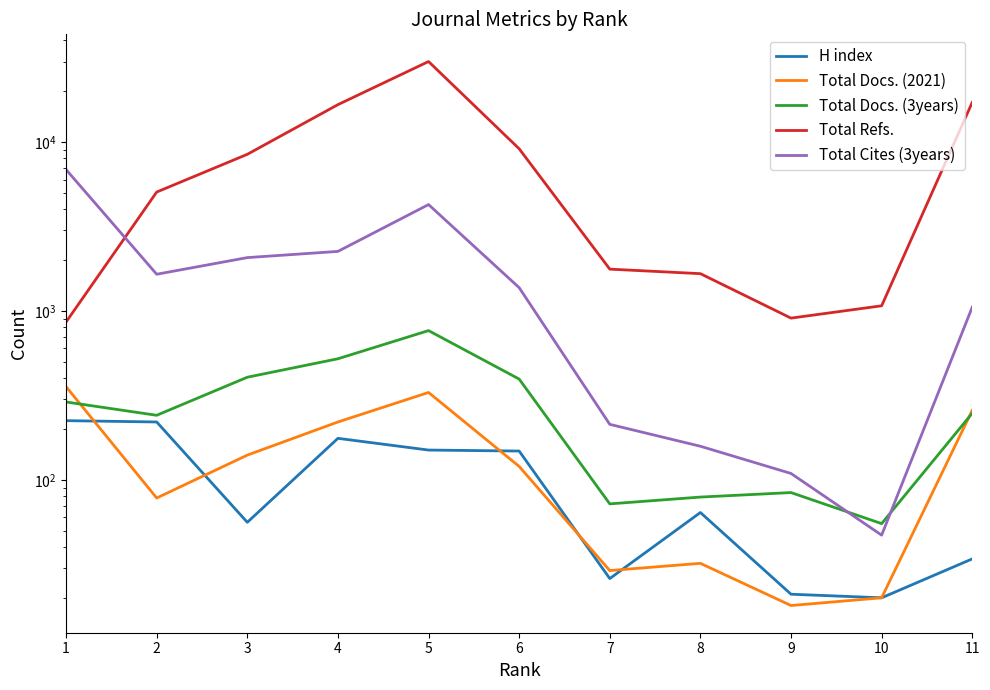

Rank the categories by Total Docs. (3years) value from highest to lowest.

5, 4, 3, 6, 1, 11, 2, 9, 8, 7, 10